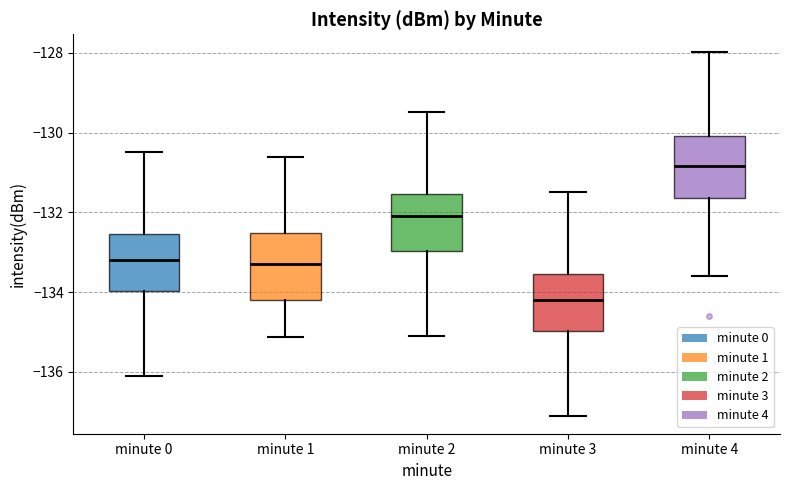

Reading left to right, read every box against the y-axis: the position of its median line, the range the box covers, and the ends of its whiskers. The values are not printed on the chart, so give them approximately, as read against the axis.

minute 0: median -133.2, box -134.0 to -132.6, whiskers -136.0 to -130.4
minute 1: median -133.2, box -134.2 to -132.6, whiskers -135.2 to -130.6
minute 2: median -132.0, box -133.0 to -131.6, whiskers -135.0 to -129.4
minute 3: median -134.2, box -135.0 to -133.6, whiskers -137.0 to -131.4
minute 4: median -130.8, box -131.6 to -130.0, whiskers -133.6 to -128.0